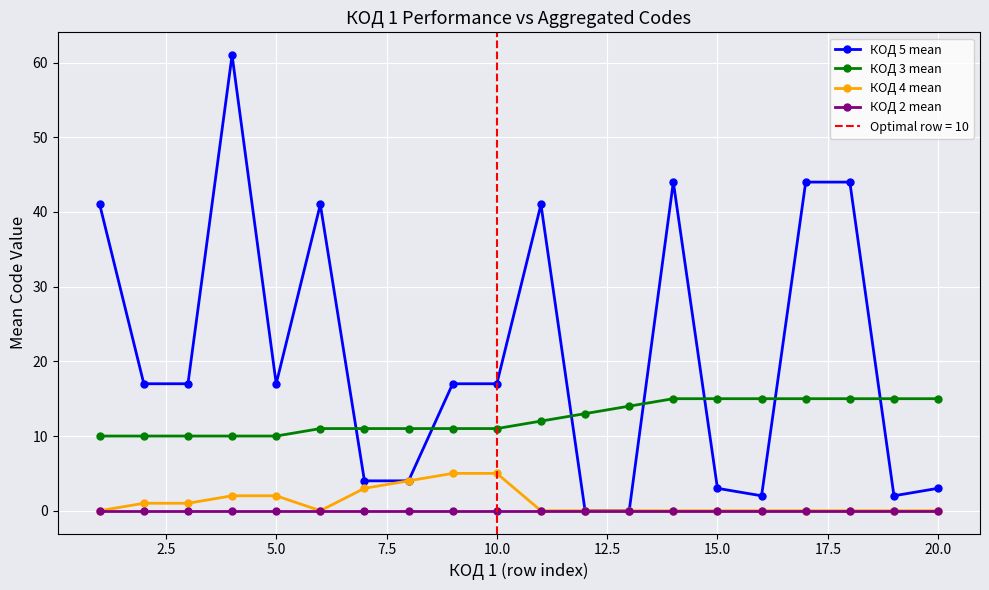

True or false: КОД 5 mean has more than 2 interior local peaks.

True